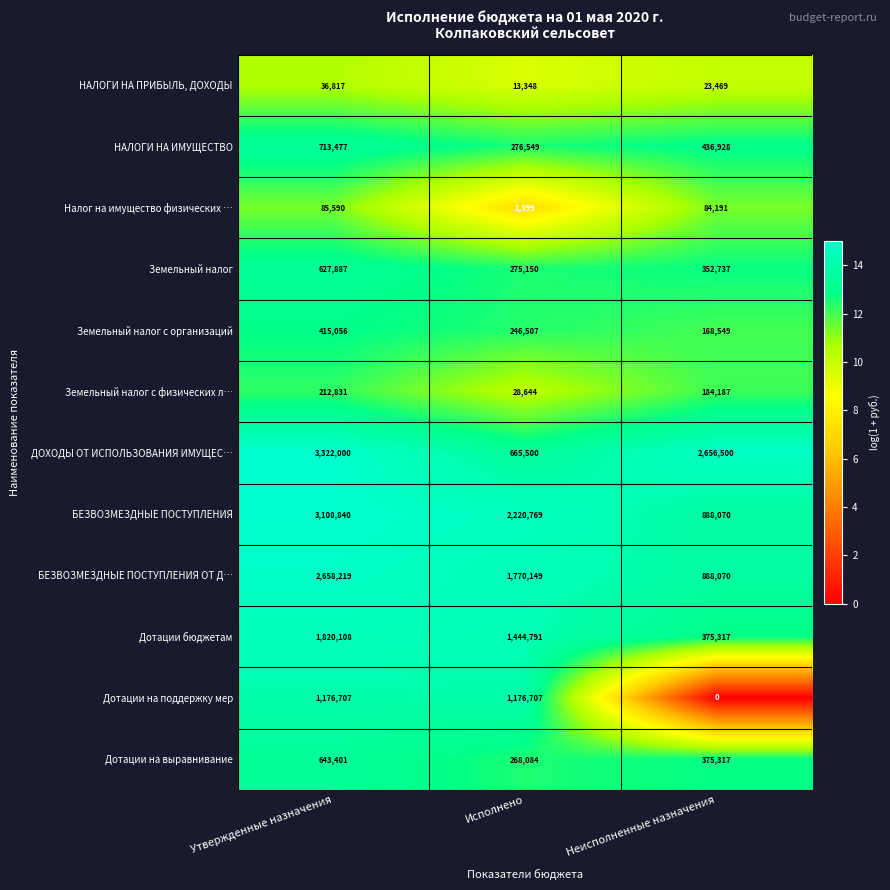

Which label corresponds to the largest value in the chart?

Утвержденные назначения